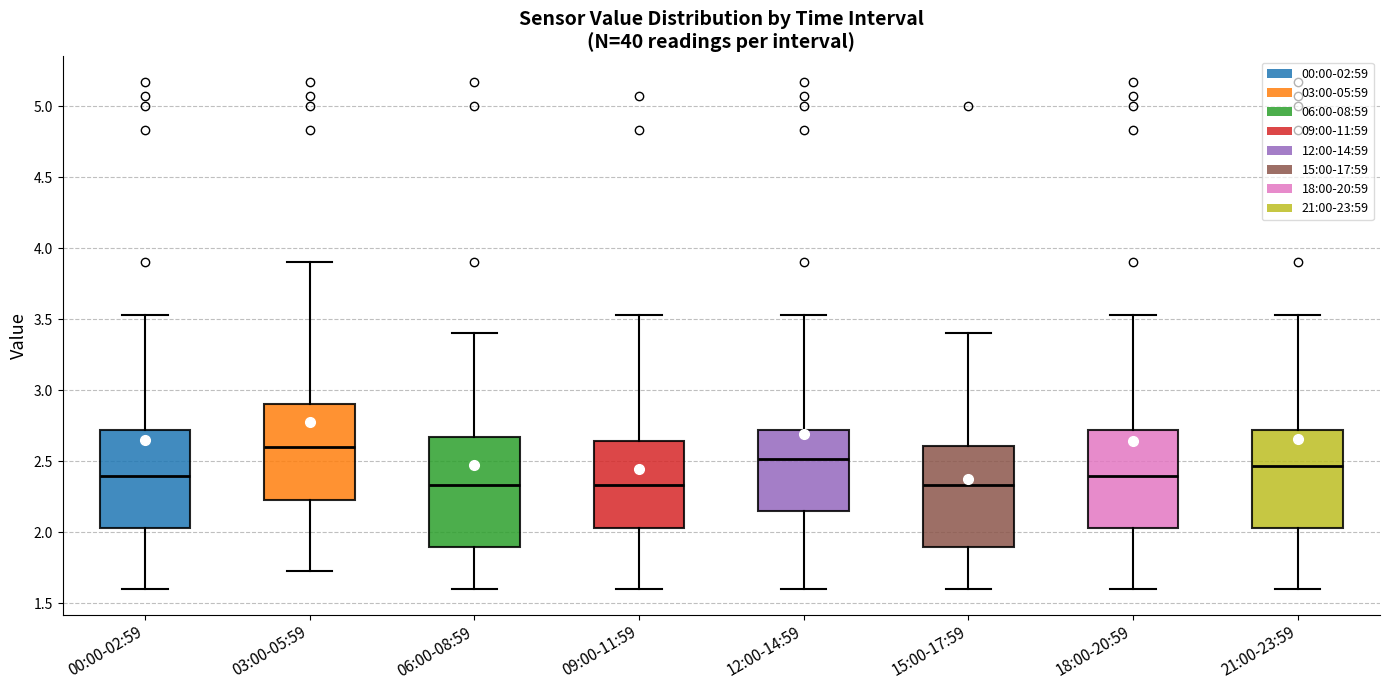

Which box's median line is the highest?

03:00-05:59